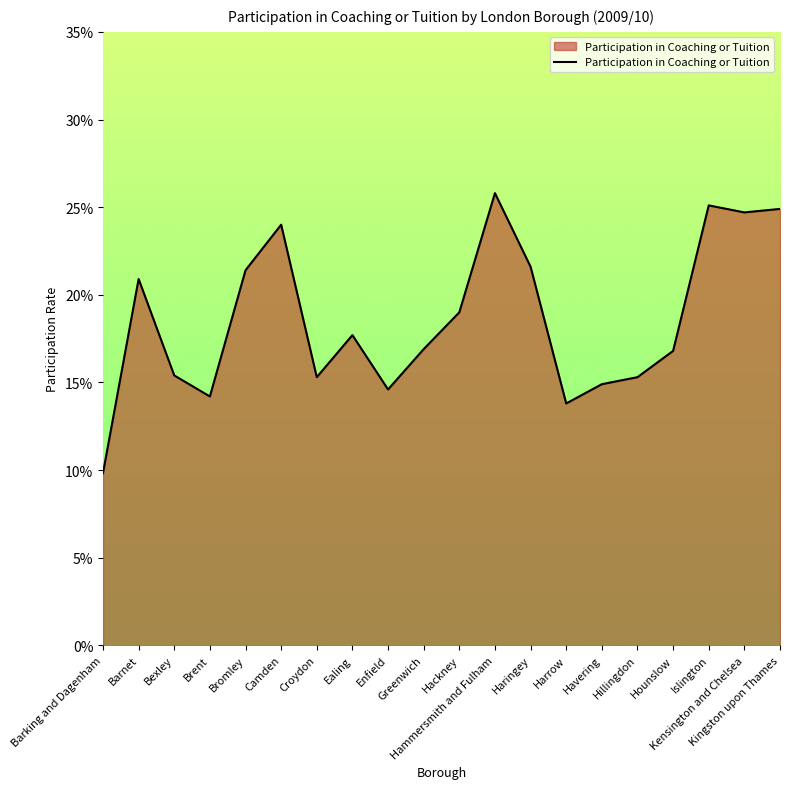

What is the difference between the values at Enfield and Bromley?

0.1